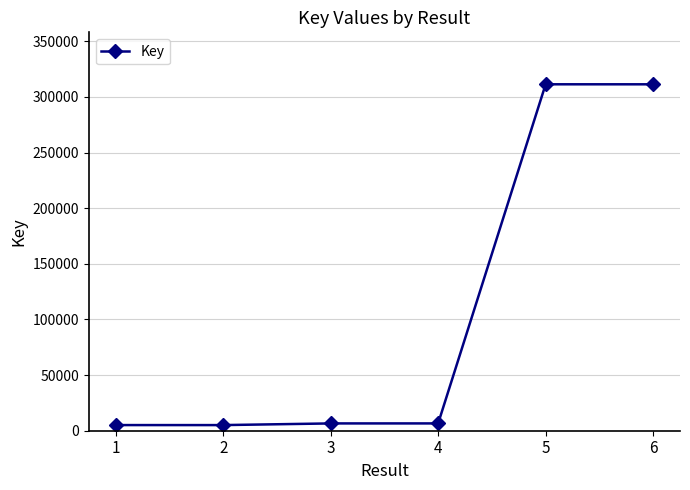

What is the sum of the values at 2 and 4?

11627